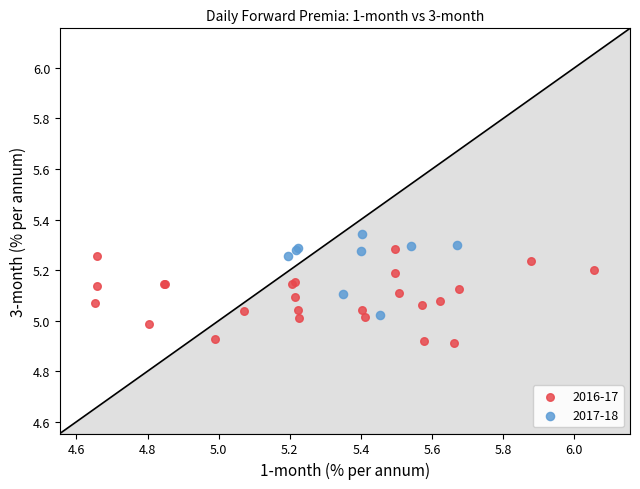

Which series contains the lowest Y value?

2016-17